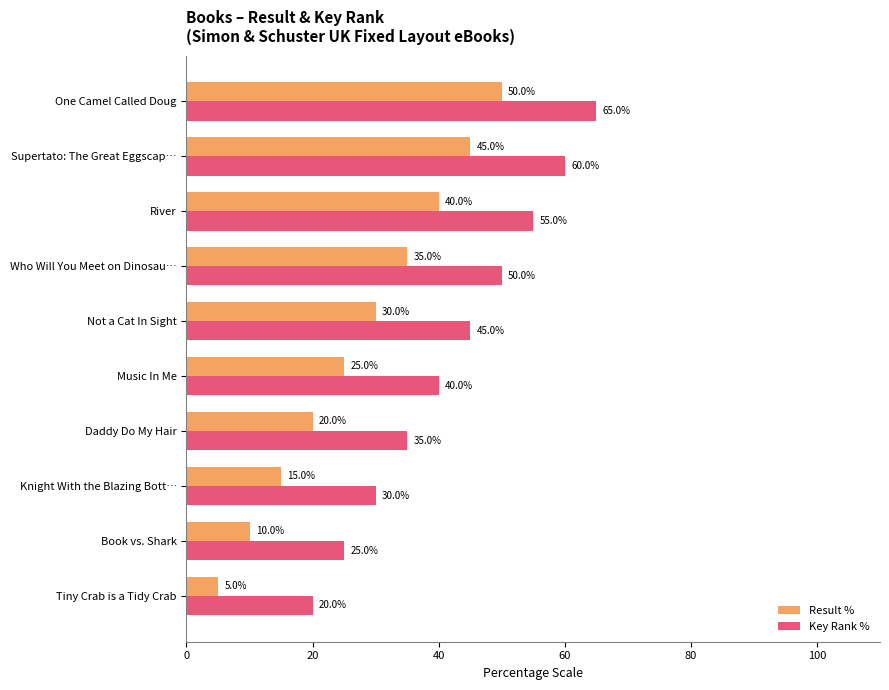

Rank the series by their average value, from highest to lowest.

Key Rank %, Result %